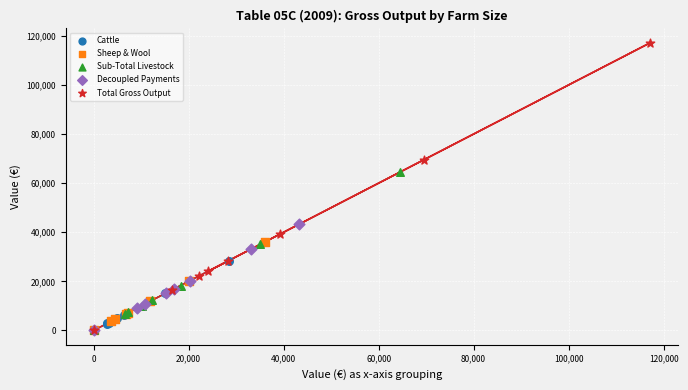

Which series has the largest Y range (max minus min)?

Total Gross Output